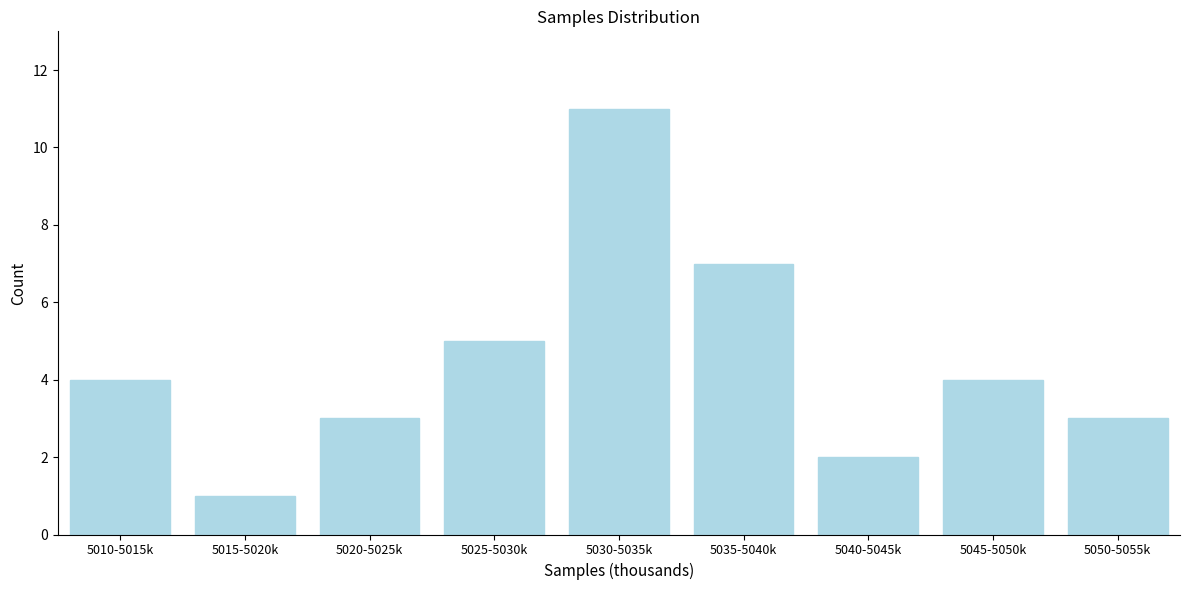

Reading right to left, extract all data points from this chart.

3	4	2	7	11	5	3	1	4